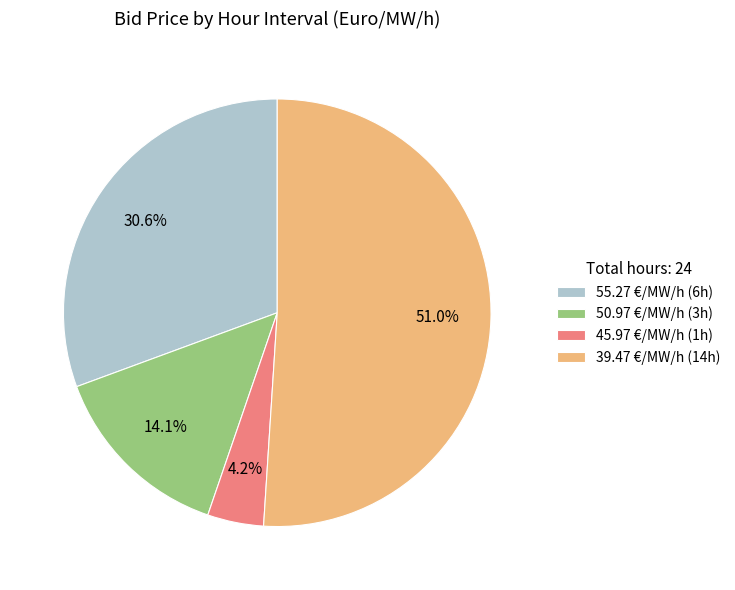

How many segments does this pie chart have?

4